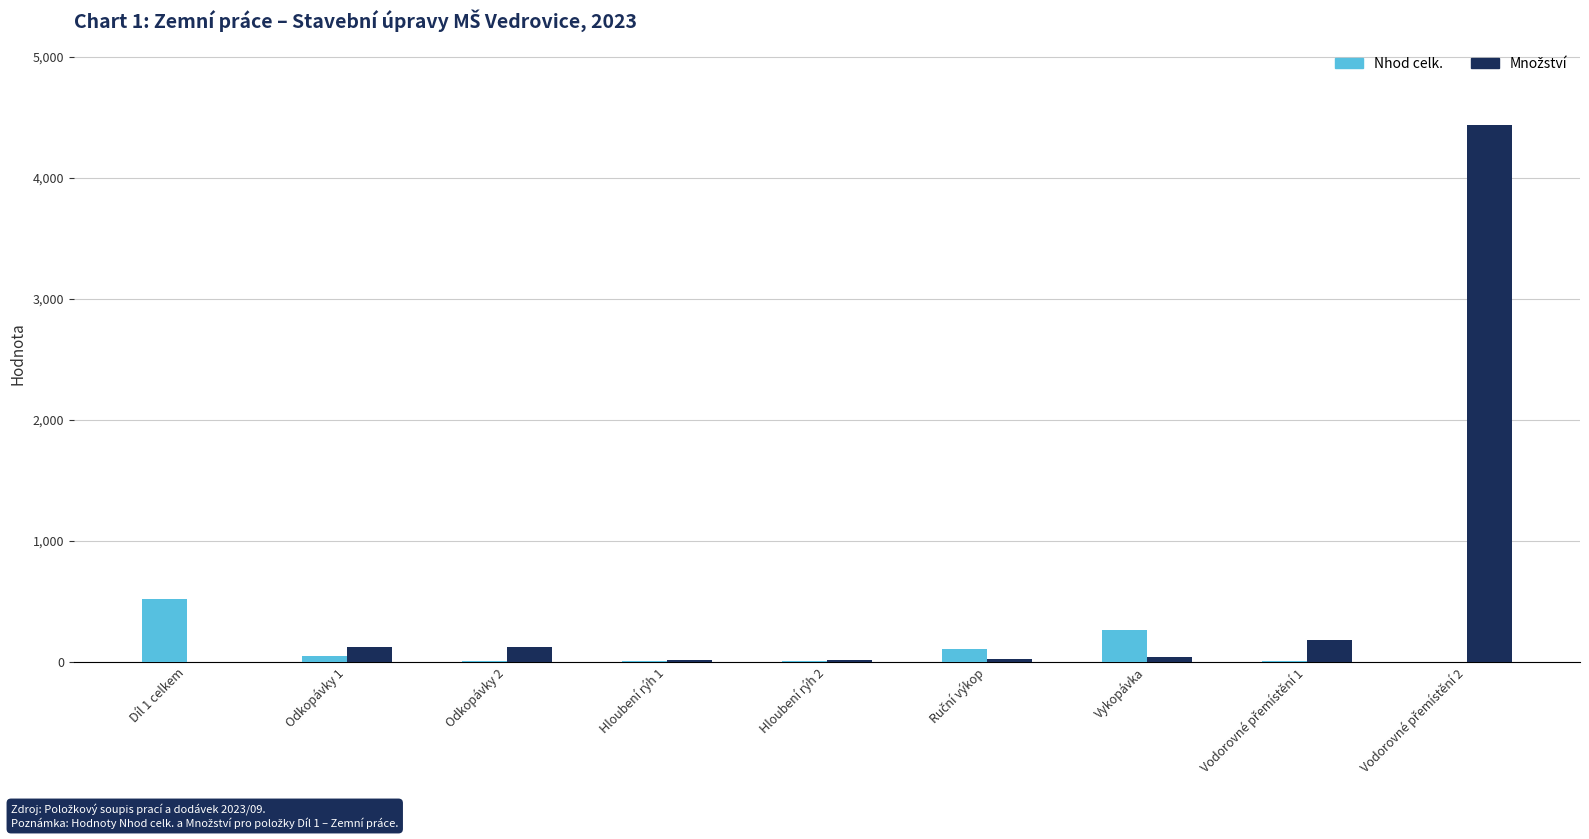

How many values in the Nhod celk. series exceed 7?

5